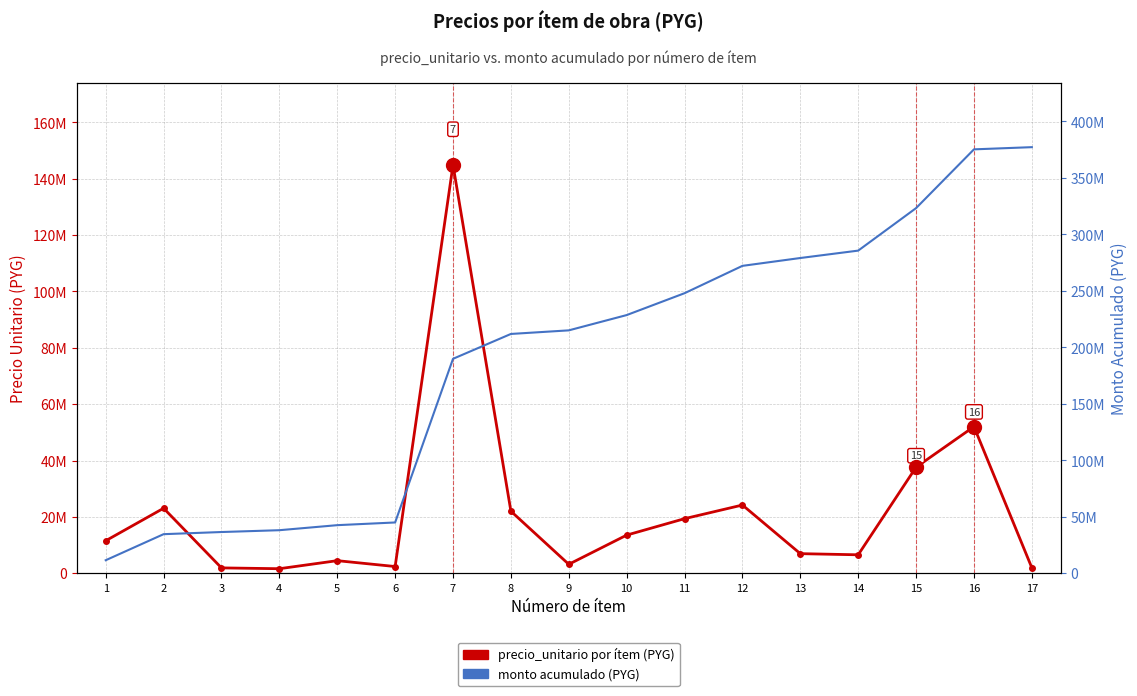

What is the difference between the maximum and second lowest values in the precio_unitario (PYG) series?

142981448